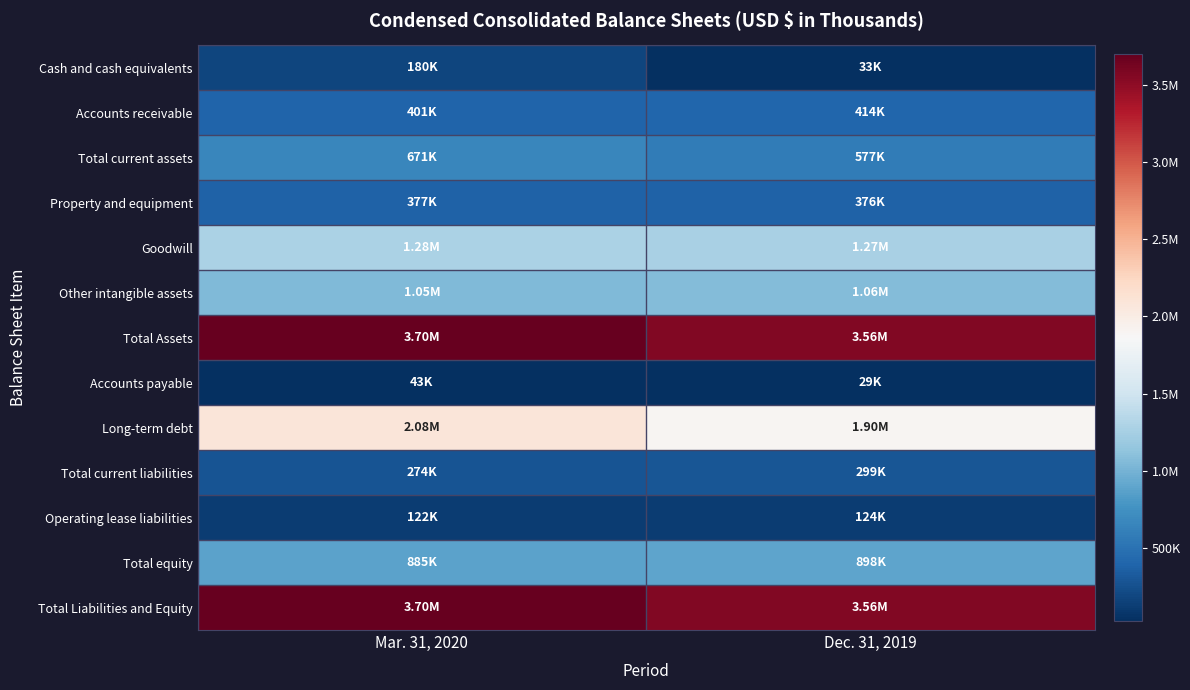

What is the minimum value shown in the chart?

29153